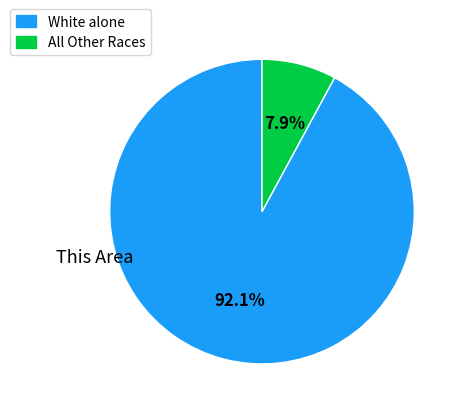

Which category accounts for the majority?

White alone